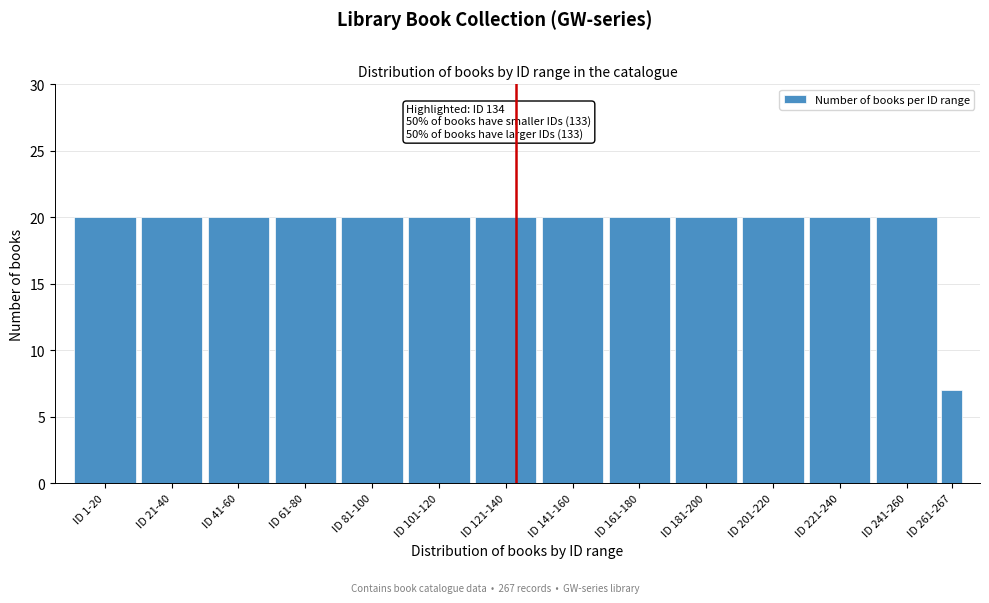

Reading left to right, transcribe all the data shown in this chart.

20	20	20	20	20	20	20	20	20	20	20	20	20	7